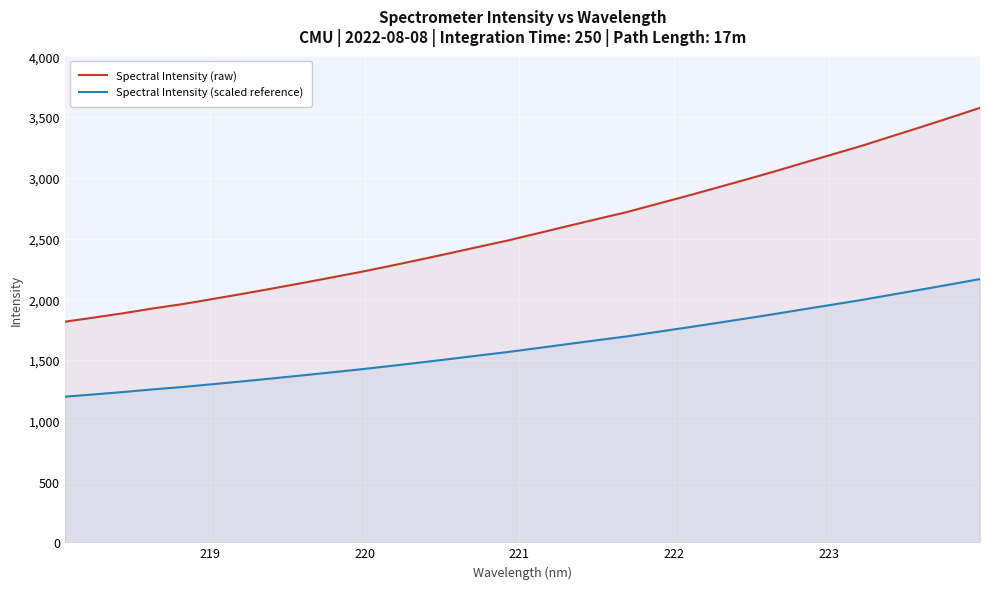

Which series has the widest spread of values?

Spectral Intensity (raw)